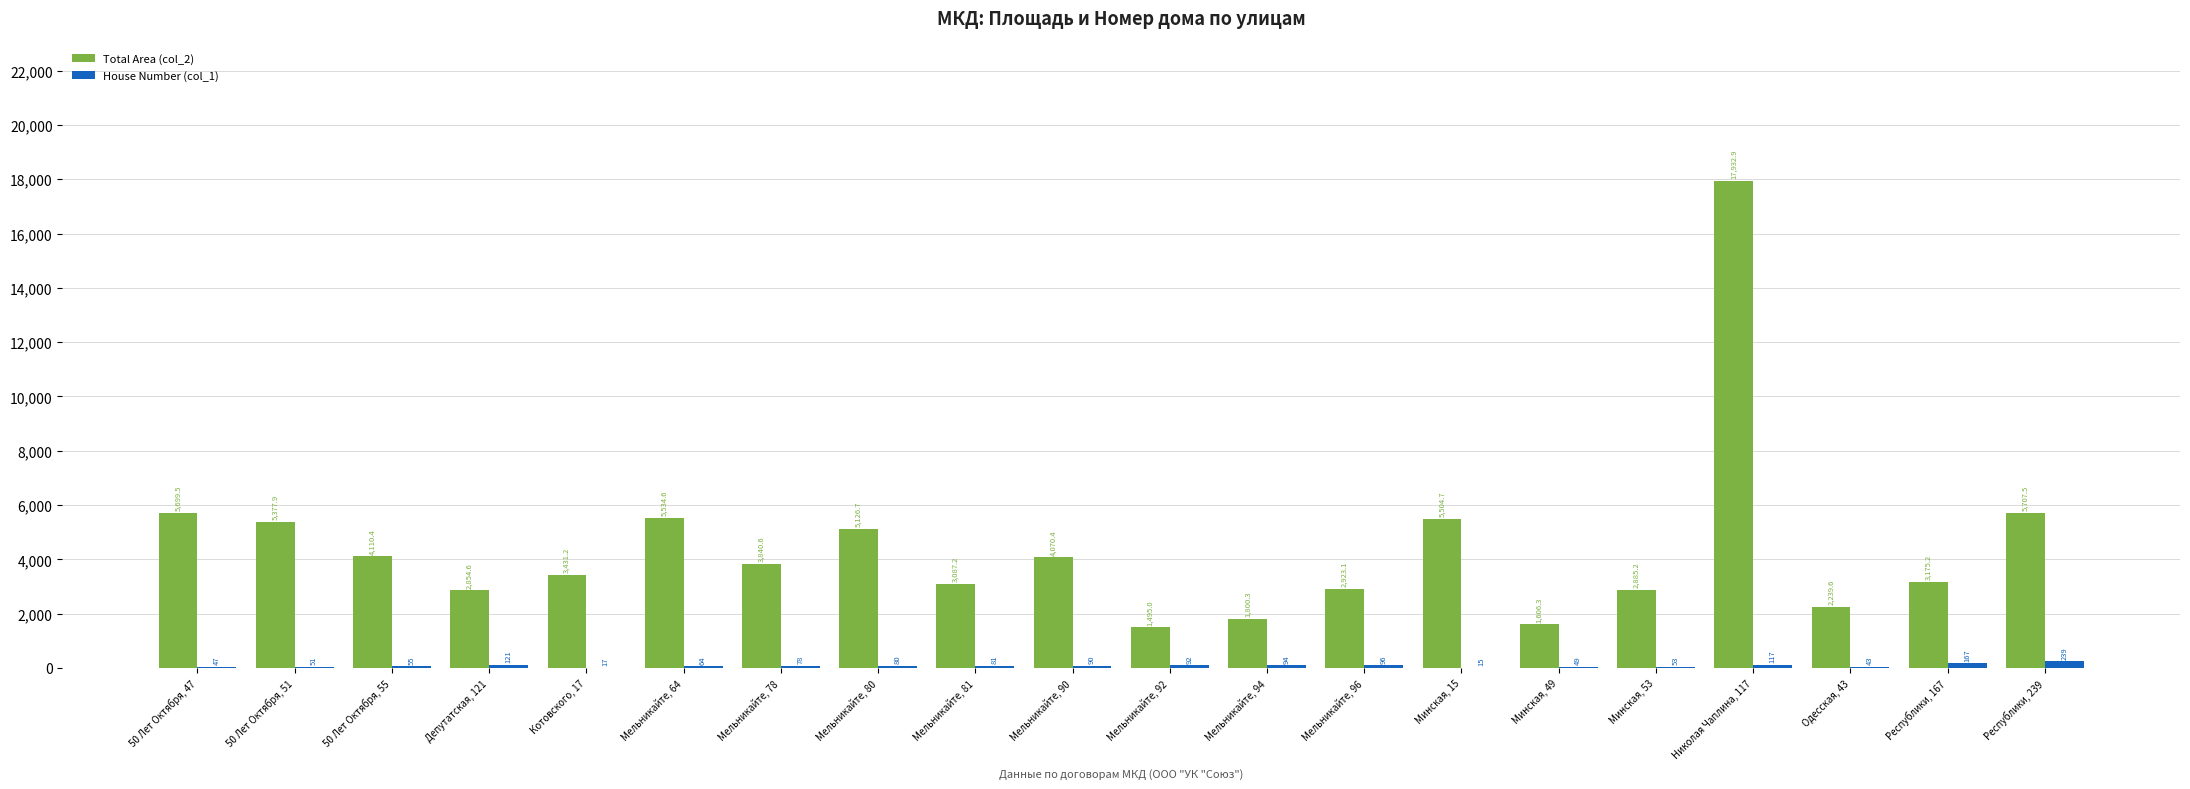

Is it true that Total Area (col_2) equals 17932.9 at Николая Чаплина, 117?

True